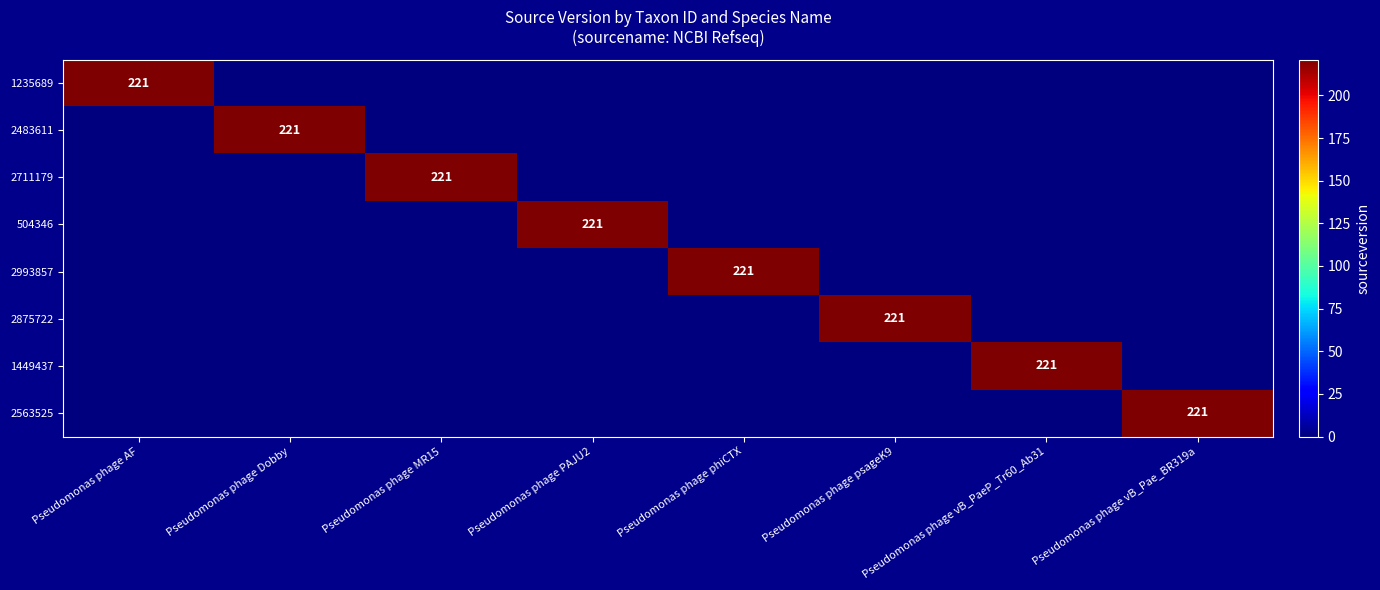

True or false: 2875722 has a value of 221 at Pseudomonas phage psageK9.

True